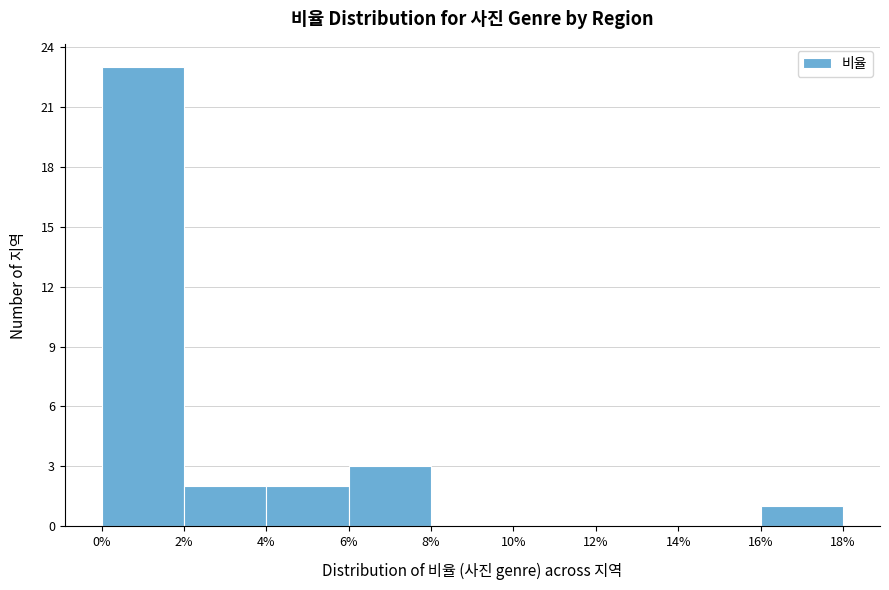

Reading left to right, list every bar in this chart as the range it spans on the x-axis followed by its height. The values are not printed on the chart, so give them approximately, as read against the axis.

0% to 2%: 23
2% to 4%: 2
4% to 6%: 2
6% to 8%: 3
8% to 10%: 0
10% to 12%: 0
12% to 14%: 0
14% to 16%: 0
16% to 18%: 1